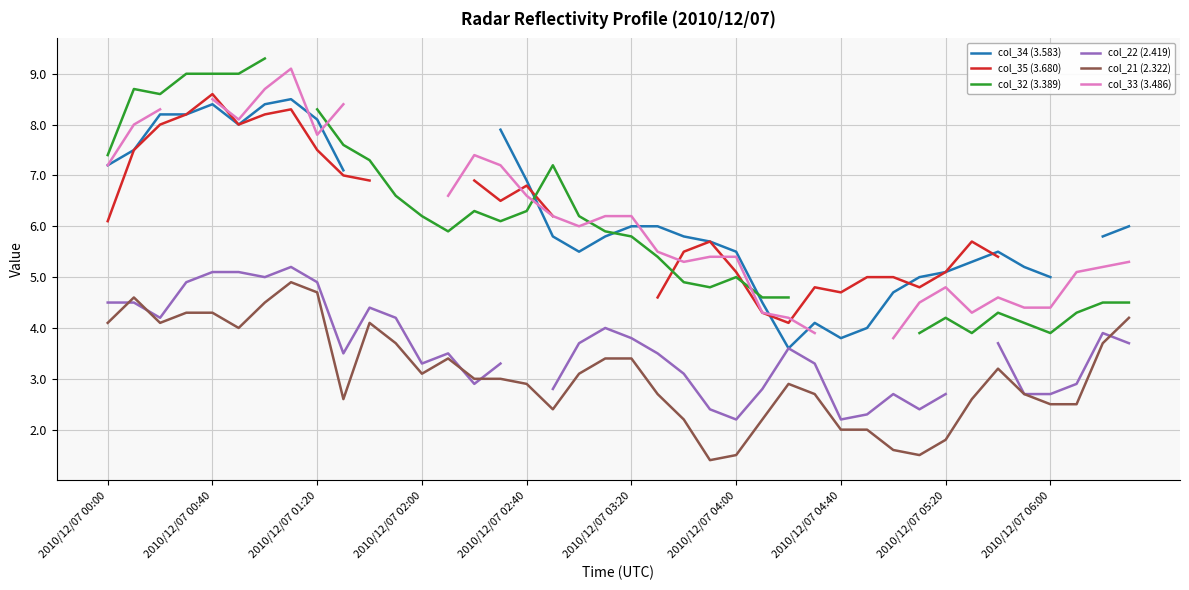

In col_35 (3.680), how many points are lower than both neighbors (excluding endpoints)?

5